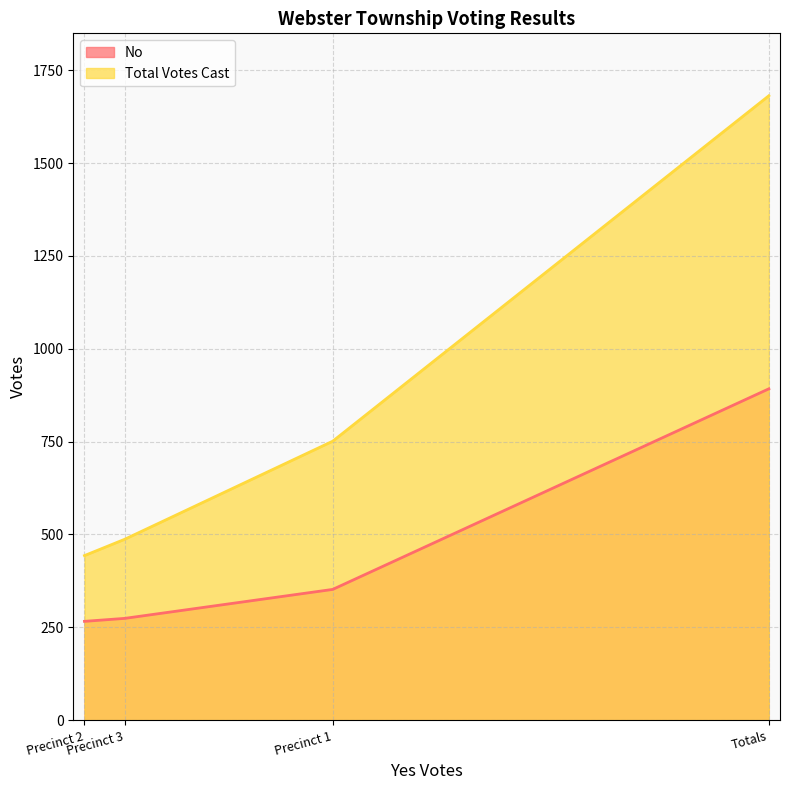

Which series has the largest total across all categories?

Total Votes Cast